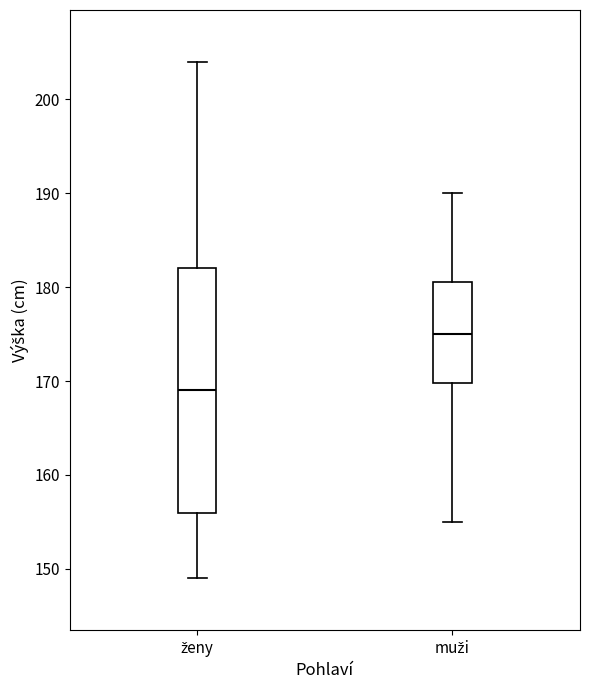

Which box's median line is the lowest?

ženy